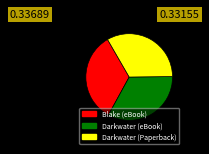

Is the sum of Darkwater (eBook) and Blake (eBook) greater than half?

Yes